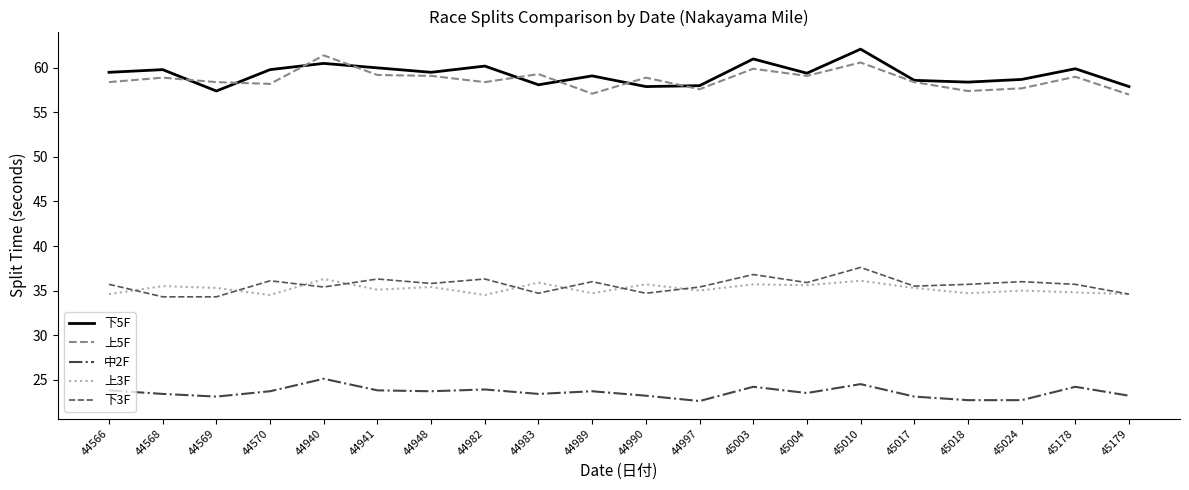

What is the minimum value shown in the chart?

22.6